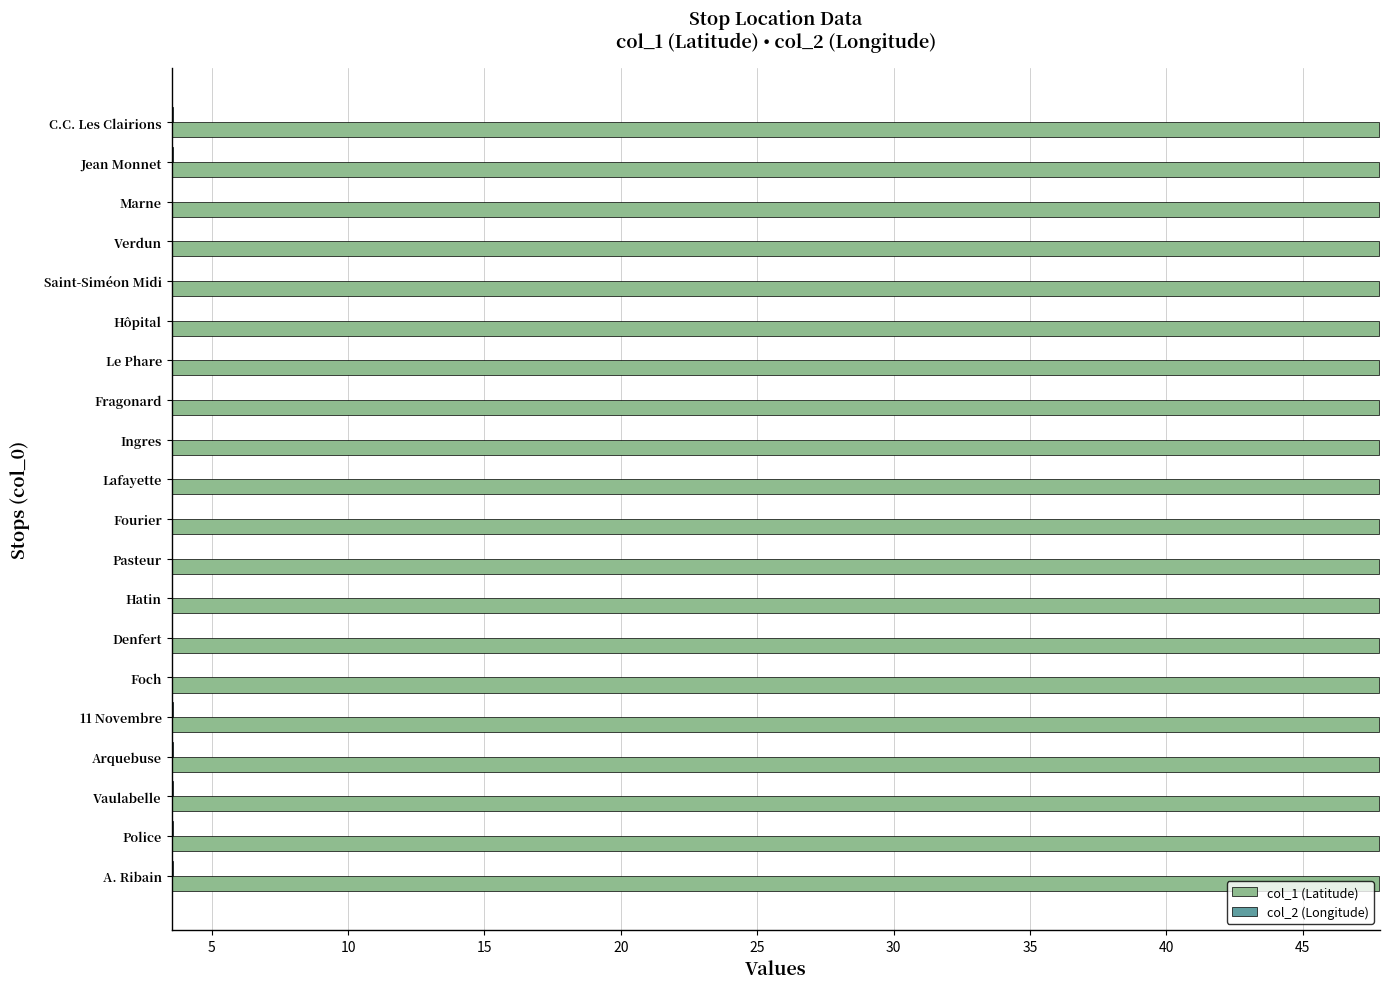

Which series has the largest total across all categories?

col_1 (Latitude)